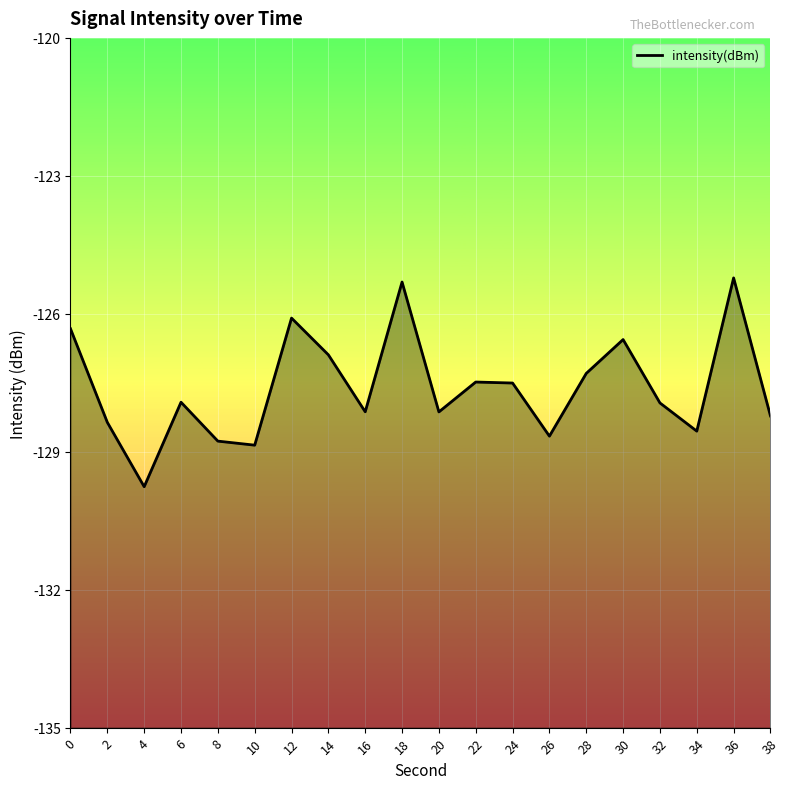

What is the sum of all values?

-2552.0